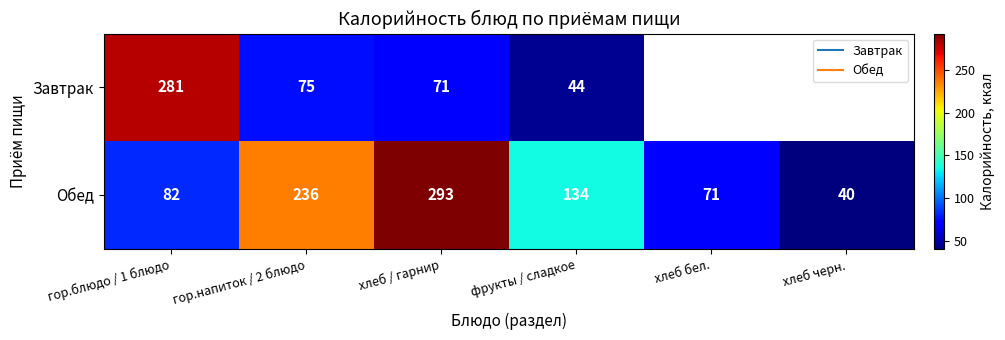

At хлеб / гарнир, list the series in order from smallest to largest.

Завтрак, Обед